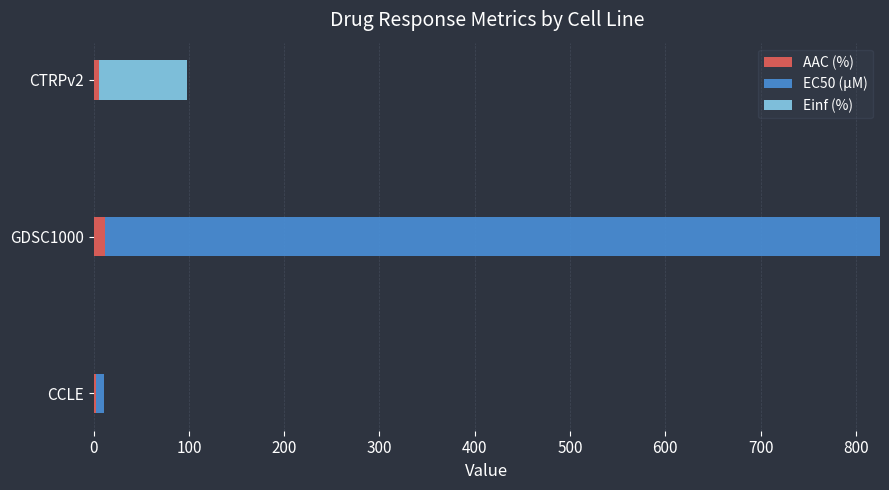

At which category is the sum across all series the highest?

GDSC1000